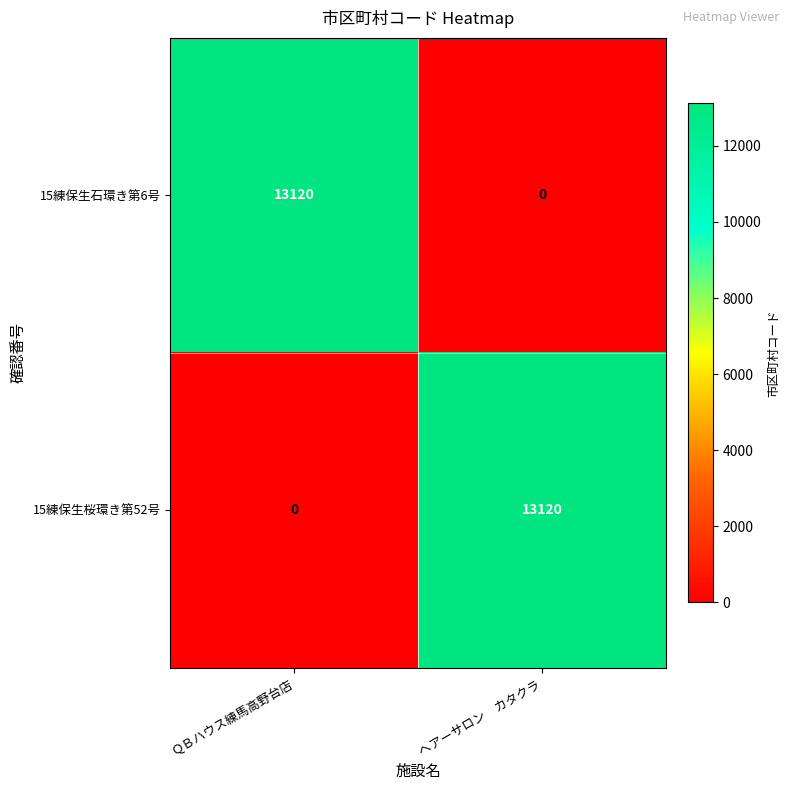

What is the difference between the highest and lowest values at ヘアーサロン　カタクラ?

13120